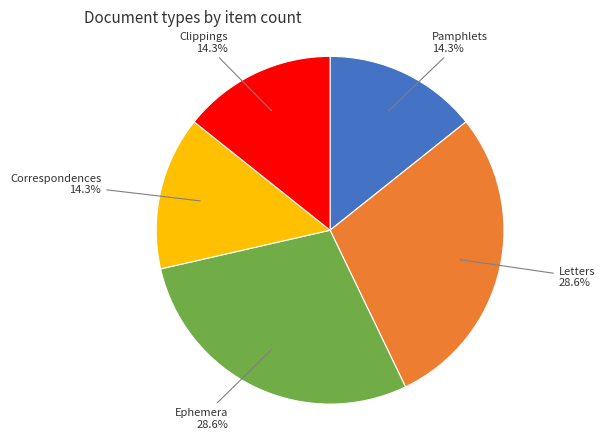

Is there a majority slice in this chart?

No